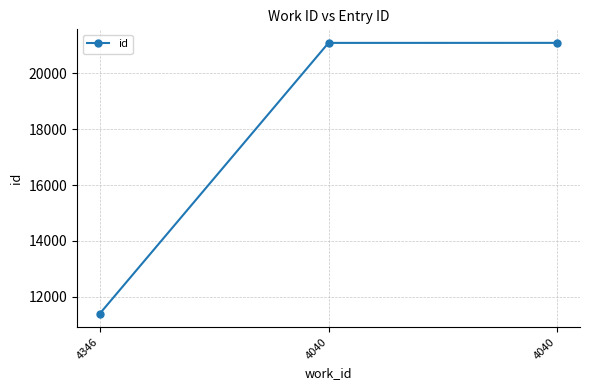

What is the difference between the values at 4346 and 4040?

9690